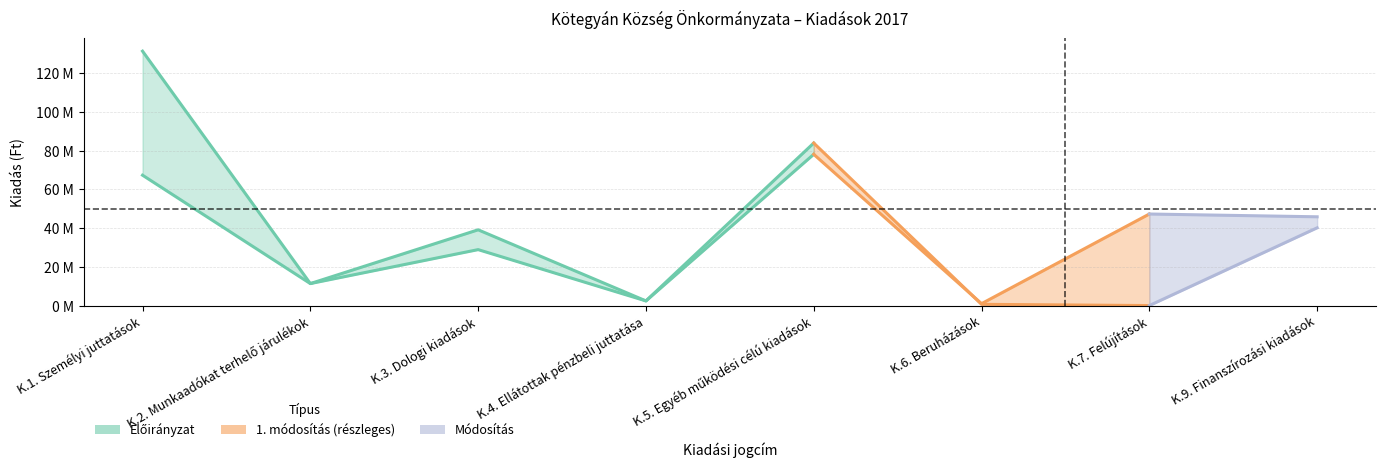

What is the sum of the 2017. évi előirányzat values at K.5. Egyéb működési célú kiadások and K.2. Munkaadókat terhelő járulékok?

95374141